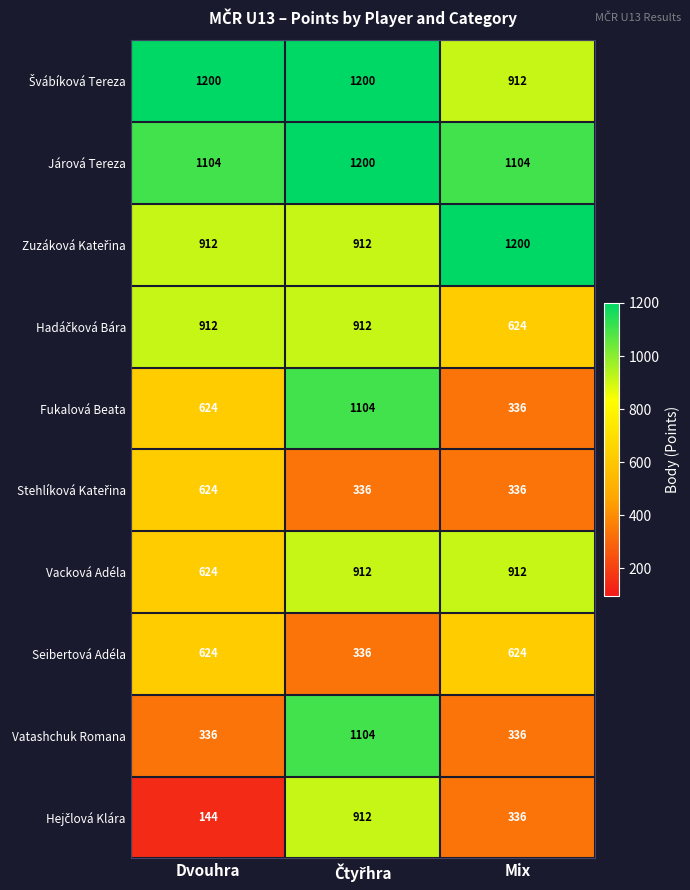

What is the highest value of the Vacková Adéla series?

912